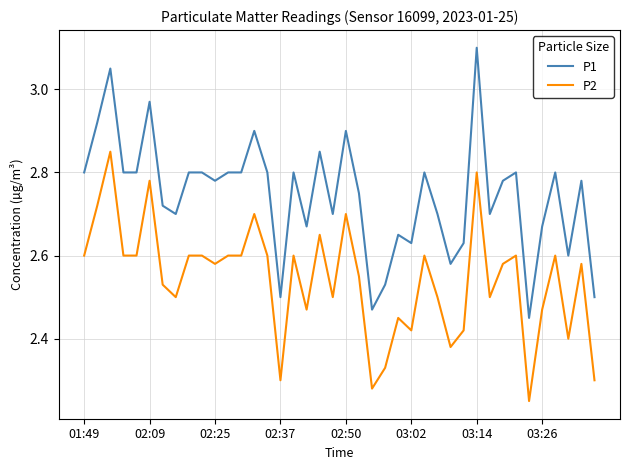

Count the P2 values in the range 2 to 3.

40